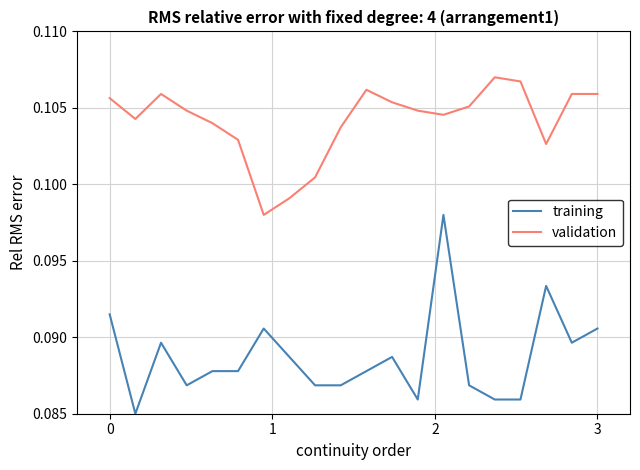

Which series has the largest total across all categories?

validation